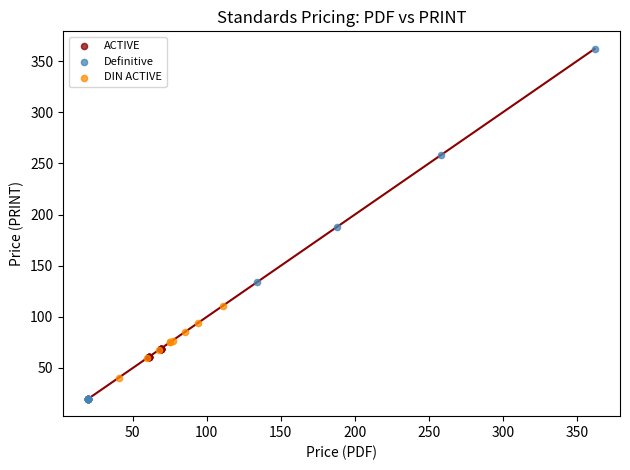

Which series reaches the minimum Y coordinate?

Definitive